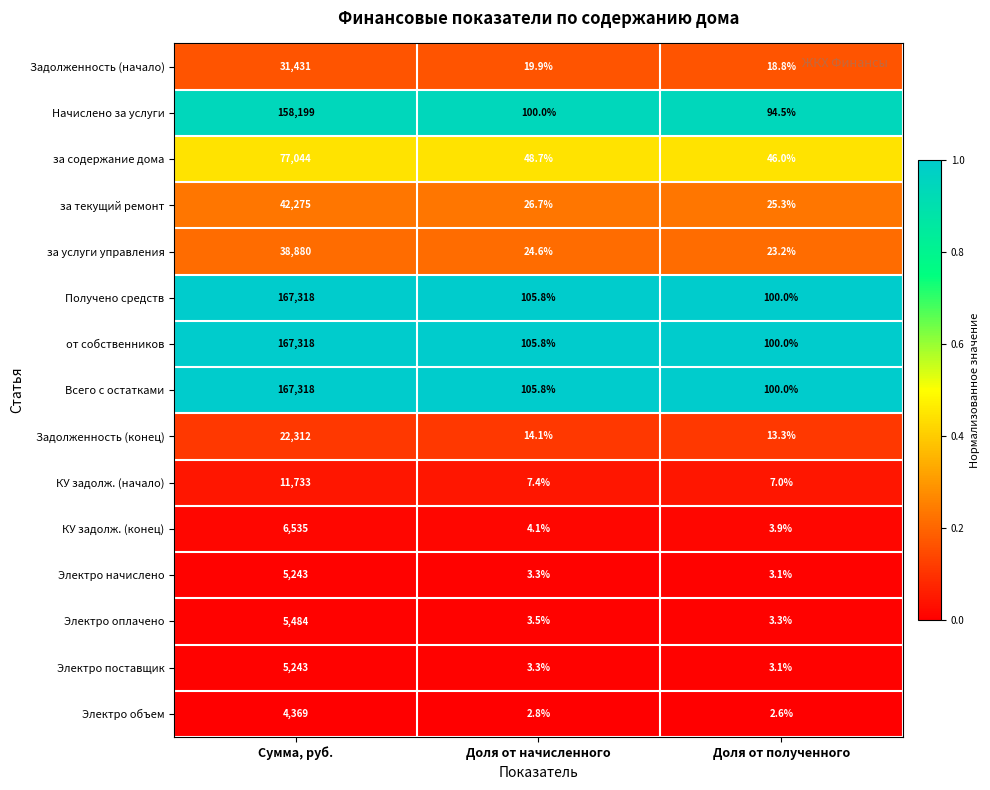

At which label does Электро начислено reach its minimum?

Доля от полученного